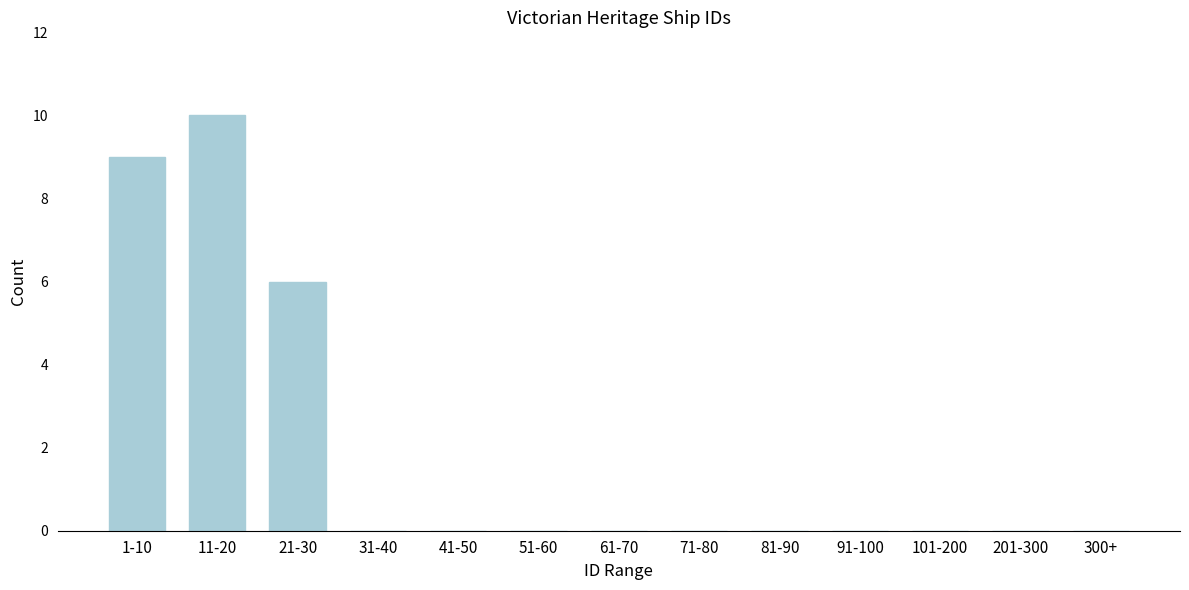

Reading left to right, what are all the values shown in this chart?

1-10=9	11-20=10	21-30=6	31-40=0	41-50=0	51-60=0	61-70=0	71-80=0	81-90=0	91-100=0	101-200=0	201-300=0	300+=0